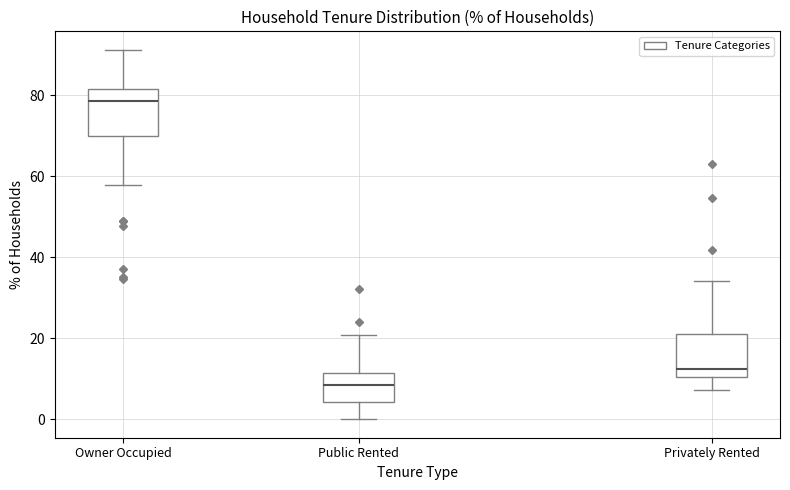

Reading left to right, transcribe this box plot: for each box, give where its median line is, the range the box spans, and where its two whiskers end, as read against the y-axis. The values are not printed on the chart, so give them approximately, as read against the axis.

Owner Occupied: median 78, box 70 to 82, whiskers 58 to 92
Public Rented: median 8, box 4 to 12, whiskers 0 to 20
Privately Rented: median 12, box 10 to 22, whiskers 8 to 34